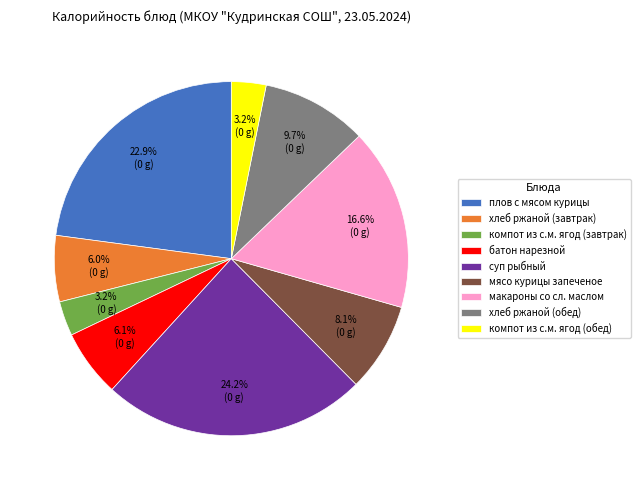

True or false: хлеб ржаной (обед) accounts for 21% of the total.

False